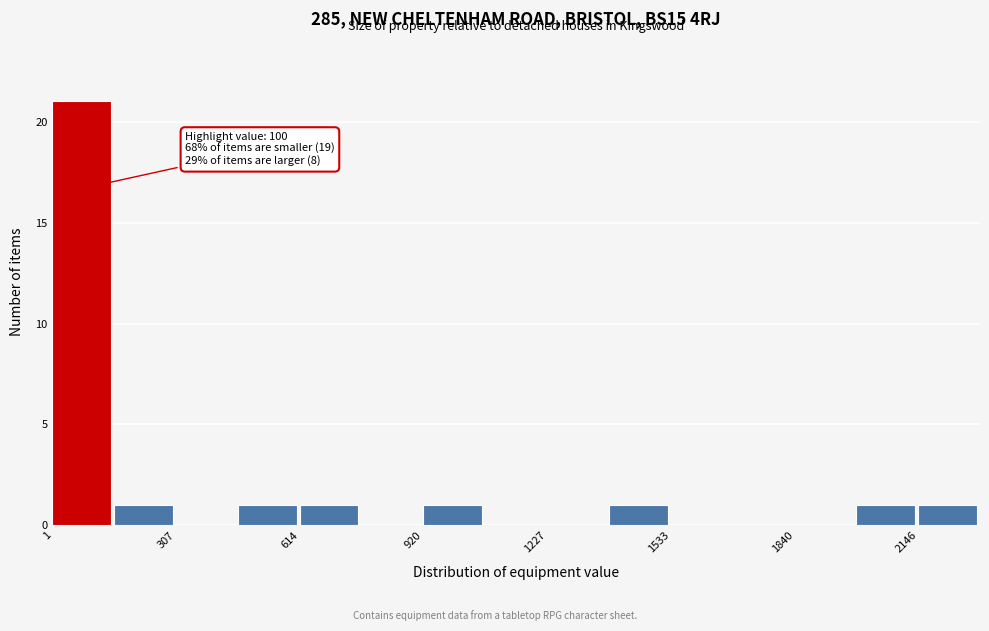

Read against the x-axis, roughly where is the centre of the tallest bar?

50